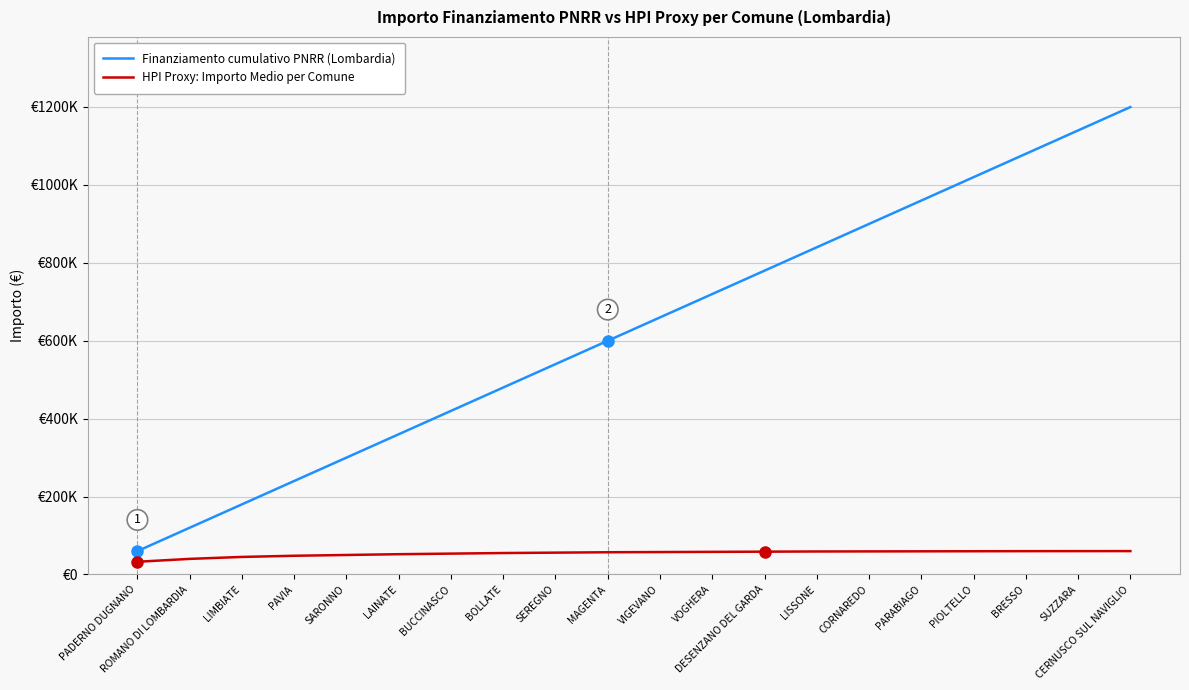

List the series in order of their peak value, highest first.

Finanziamento cumulativo PNRR (Lombardia), HPI Proxy: Importo Medio per Comune